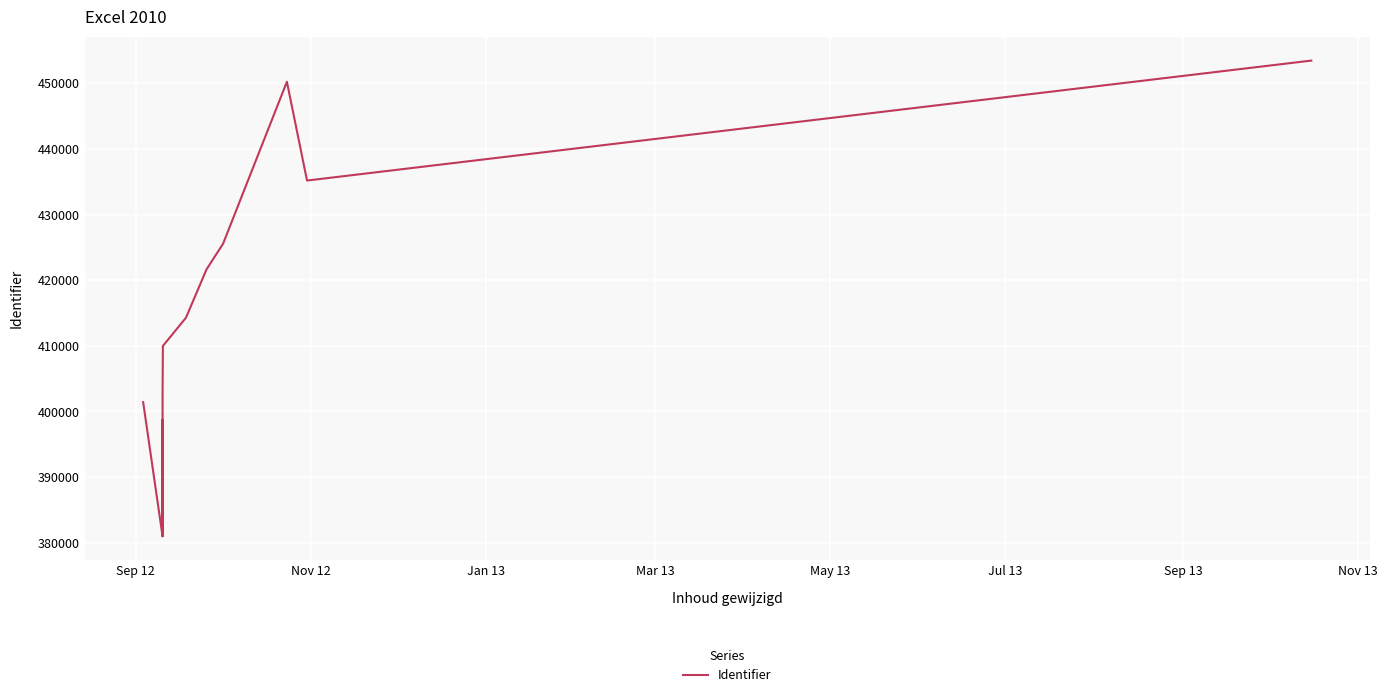

What is the sum of all values?

8591828